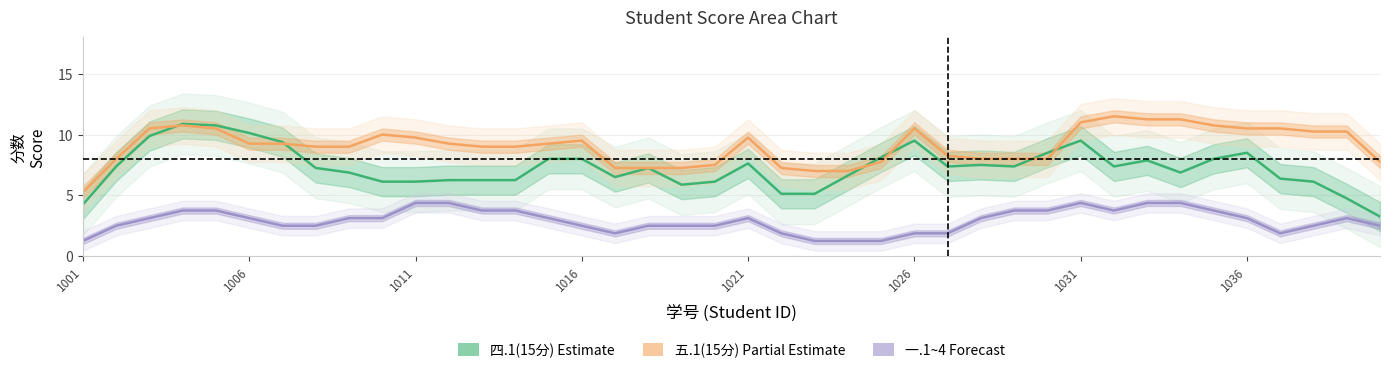

How many interior local valleys does the 一.1~4 合计(×2.5) series have?

3